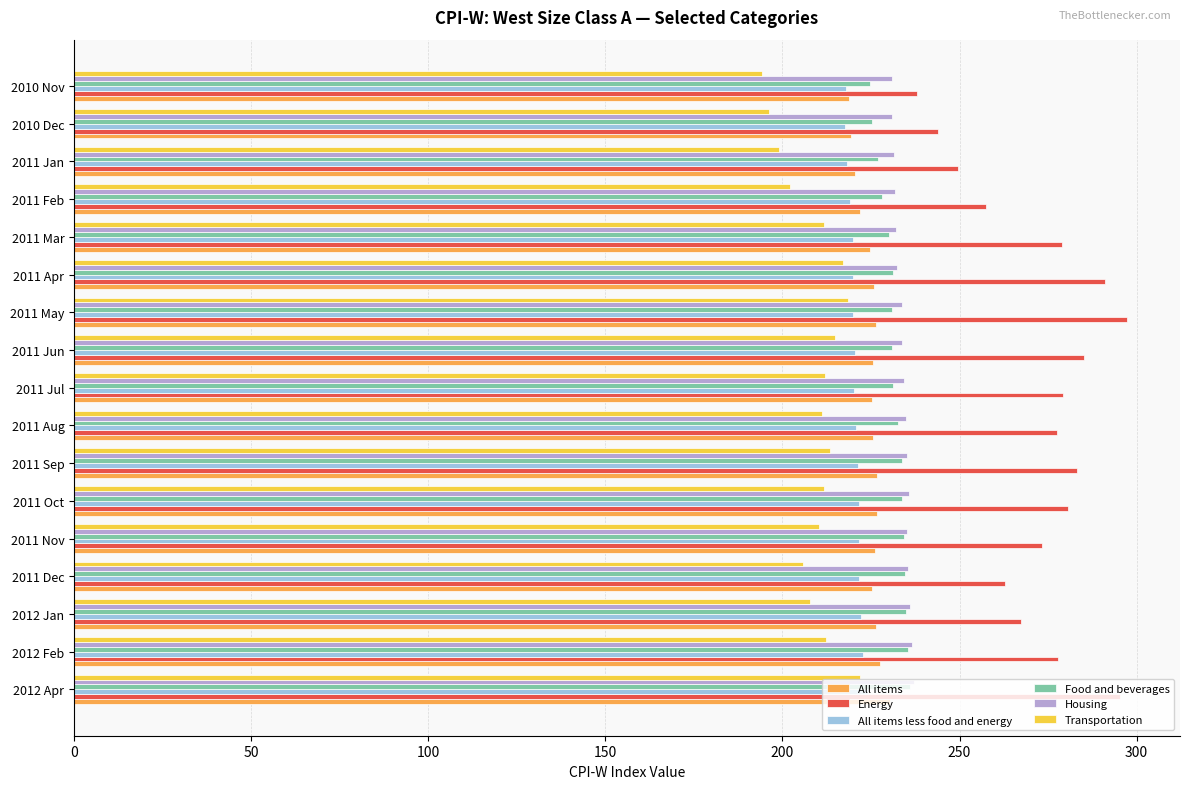

What is the difference between the All items values at 2012 Apr and 2010 Dec?

11.0